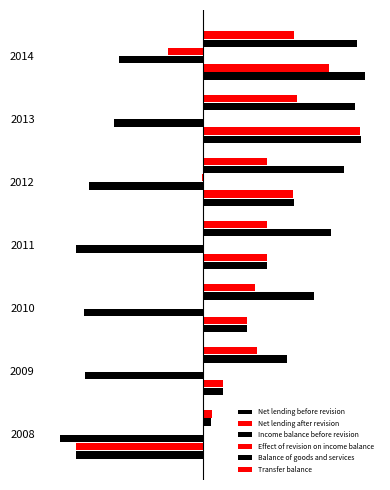

Which series has the largest total across all categories?

Balance of goods and services